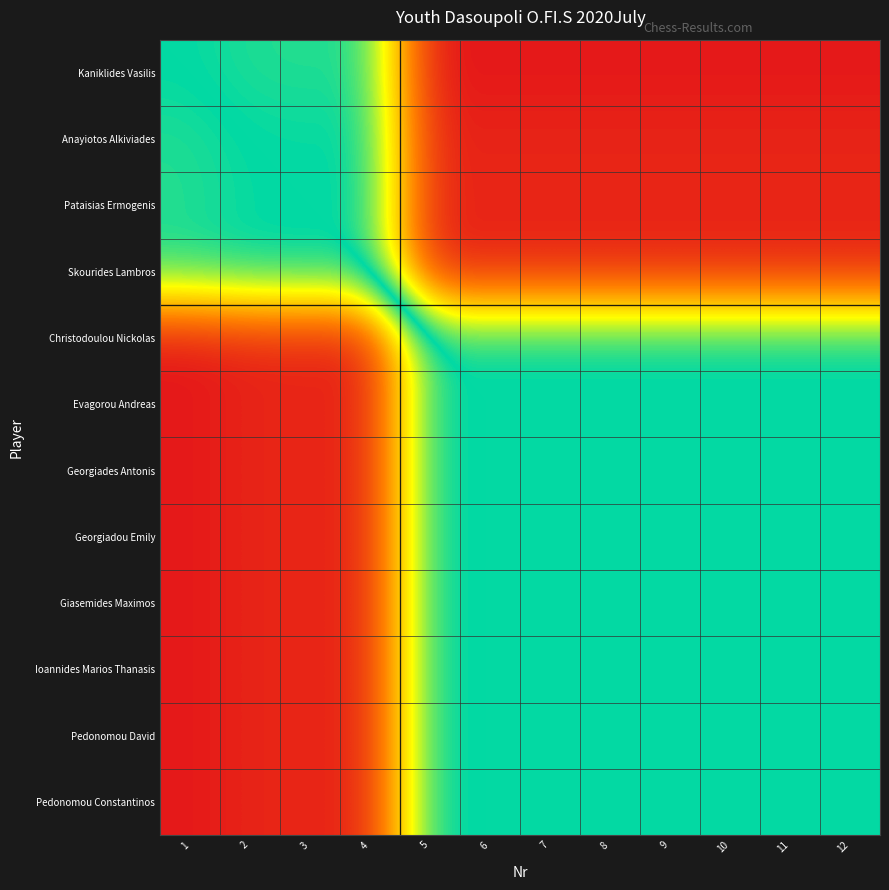

What is the difference between the highest and lowest values at 6?

1151